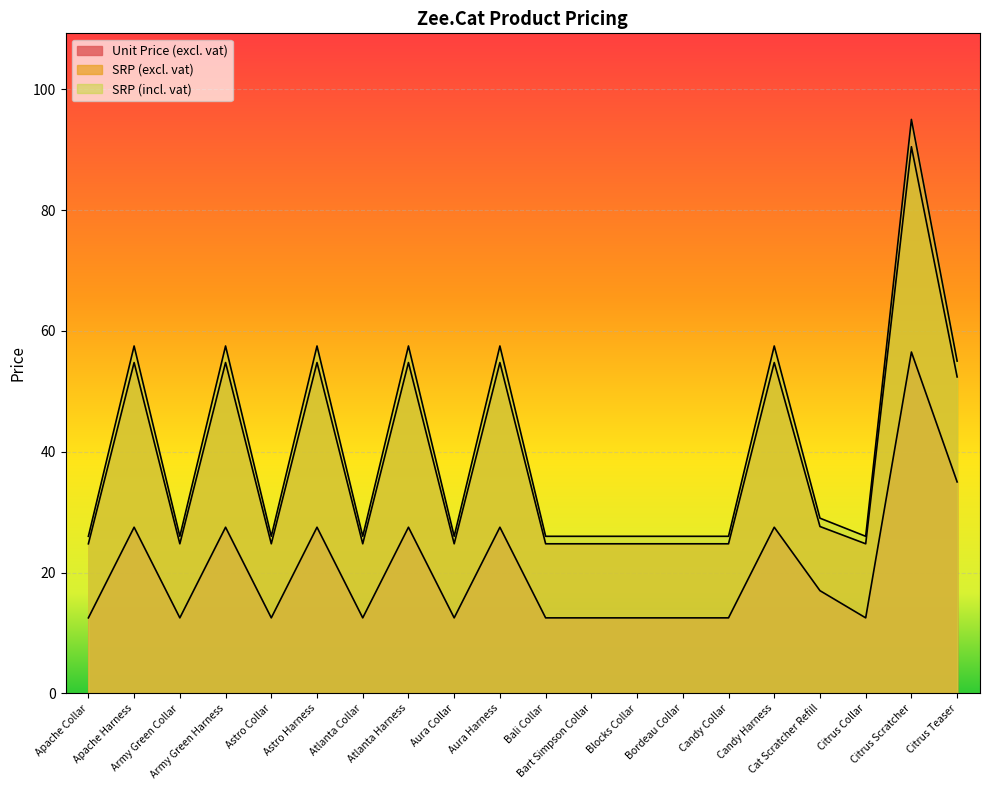

How many series are shown in this chart?

3